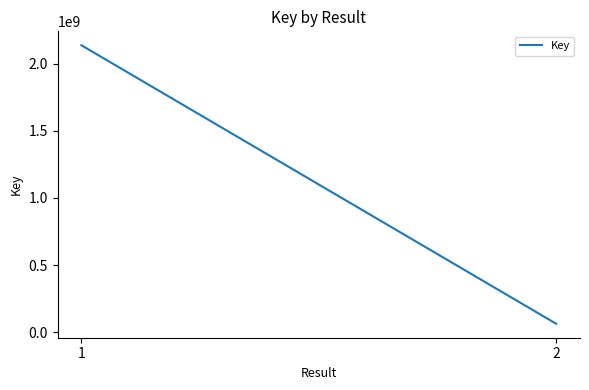

What is the difference between the maximum and minimum values?

2075551870